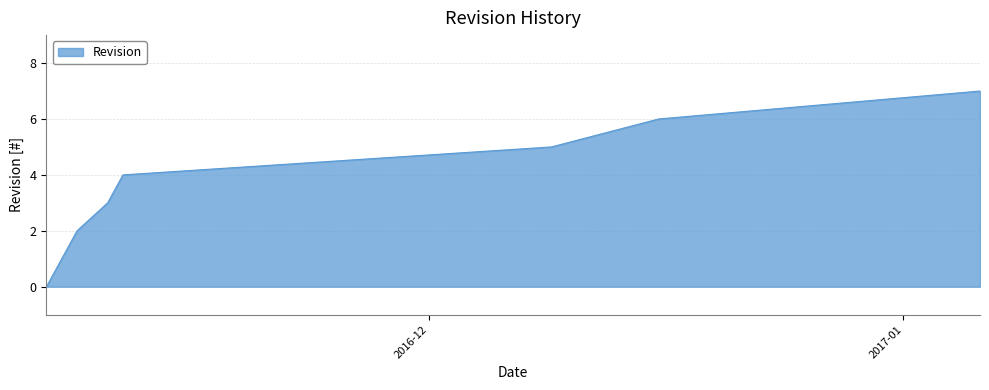

What is the greatest value displayed?

7